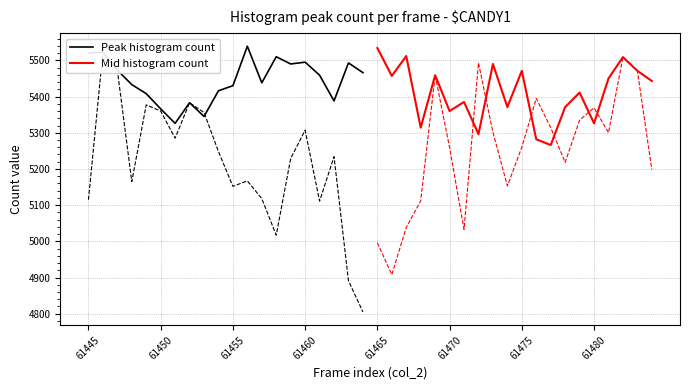

How many data points does each series have?

20